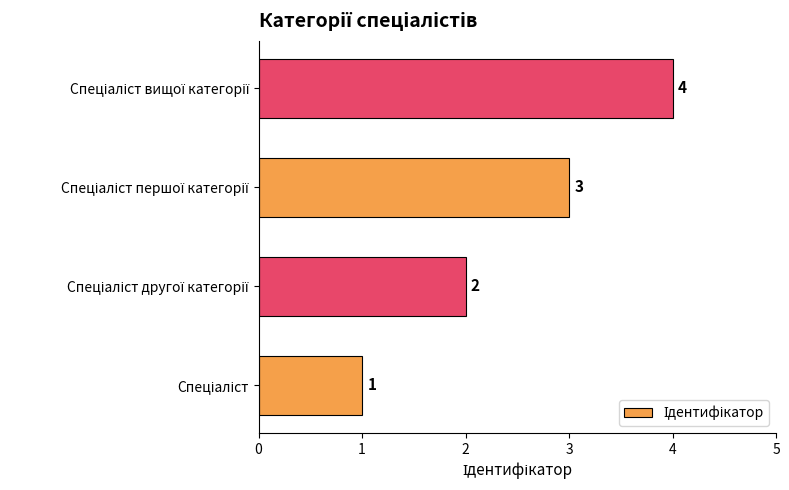

What is the sum of all values?

10